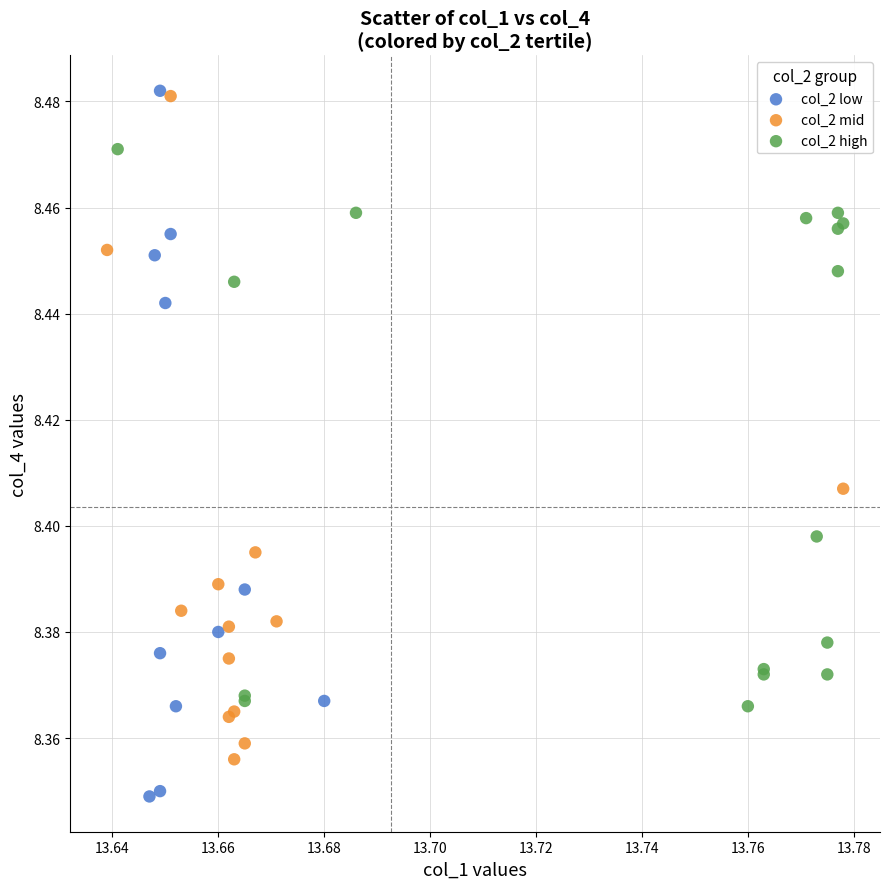

Which series has the largest Y range (max minus min)?

col_2 low